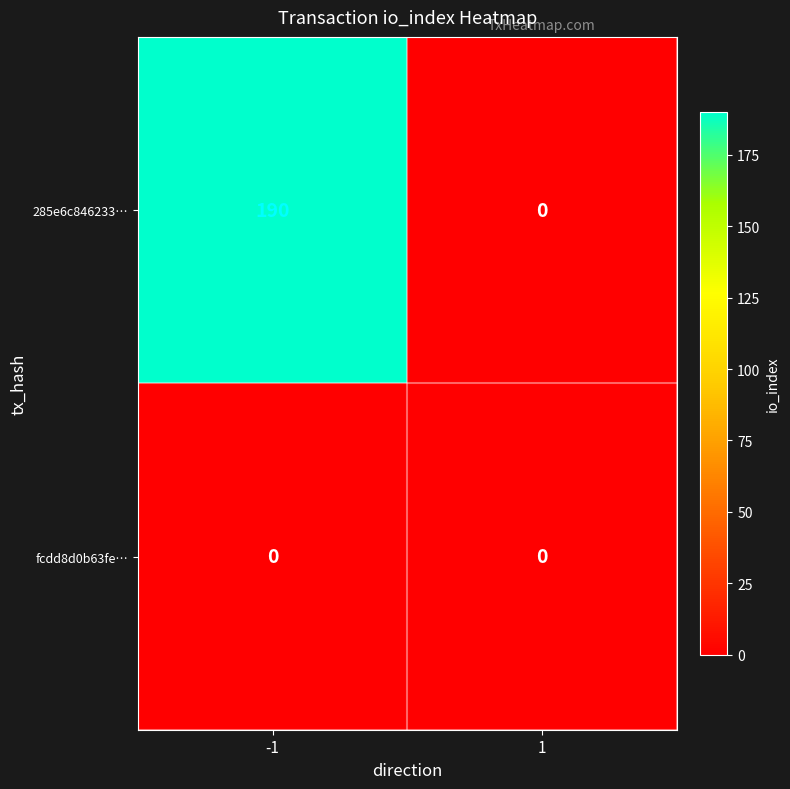

List the series in order of their overall mean, lowest first.

fcdd8d0b63fe…, 285e6c846233…